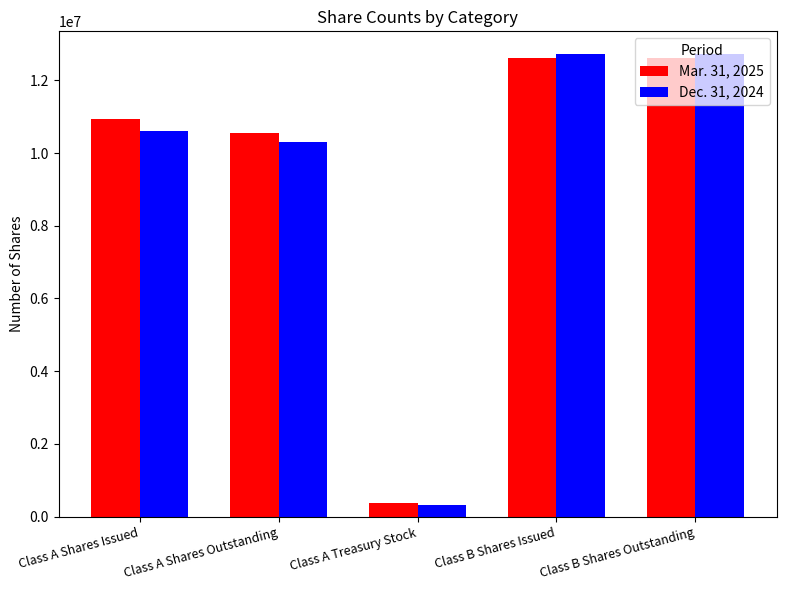

List the series in order of their peak value, lowest first.

Mar. 31, 2025, Dec. 31, 2024